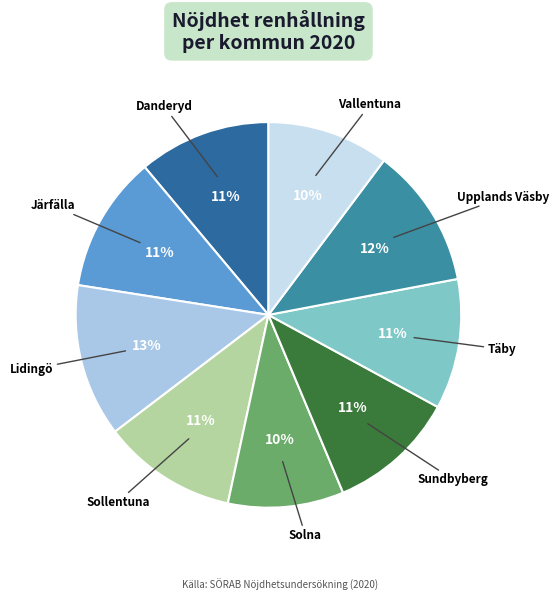

Count the number of slices in the pie.

9